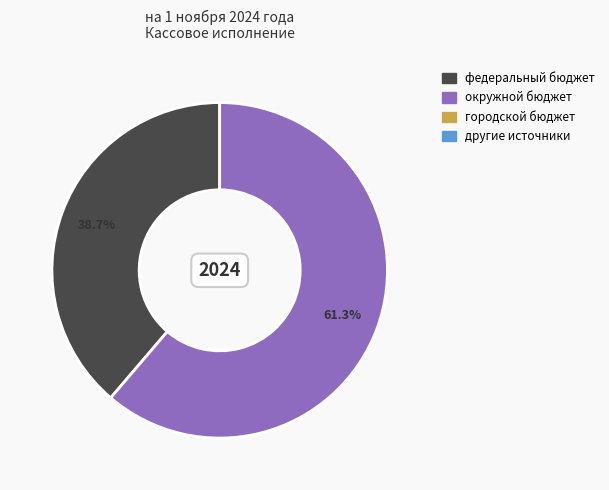

Is there a majority slice in this chart?

Yes